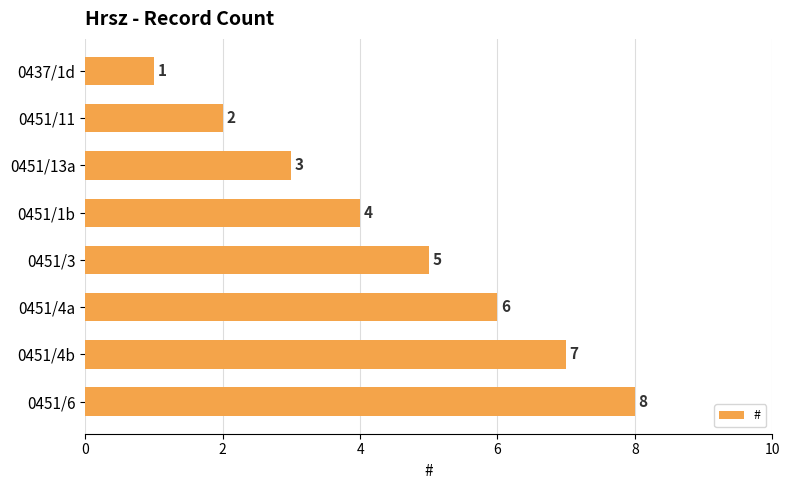

Does the chart contain stacked bars?

No